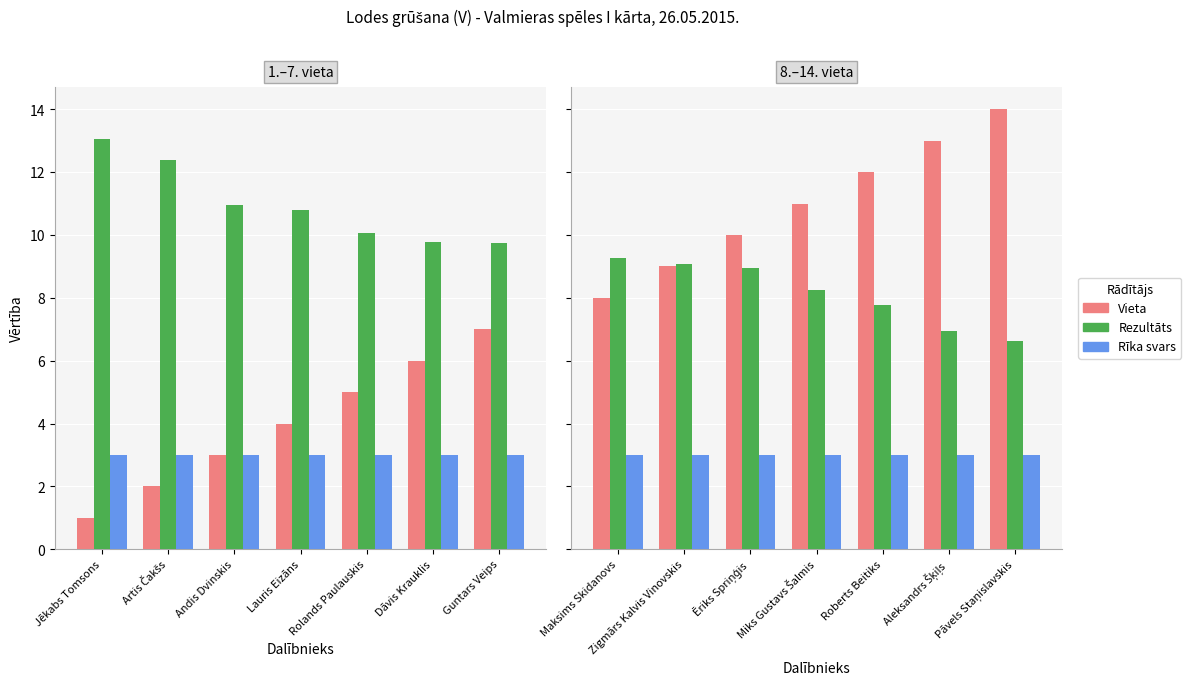

At which label does Rīka svars reach its minimum?

Maksims Skidanovs